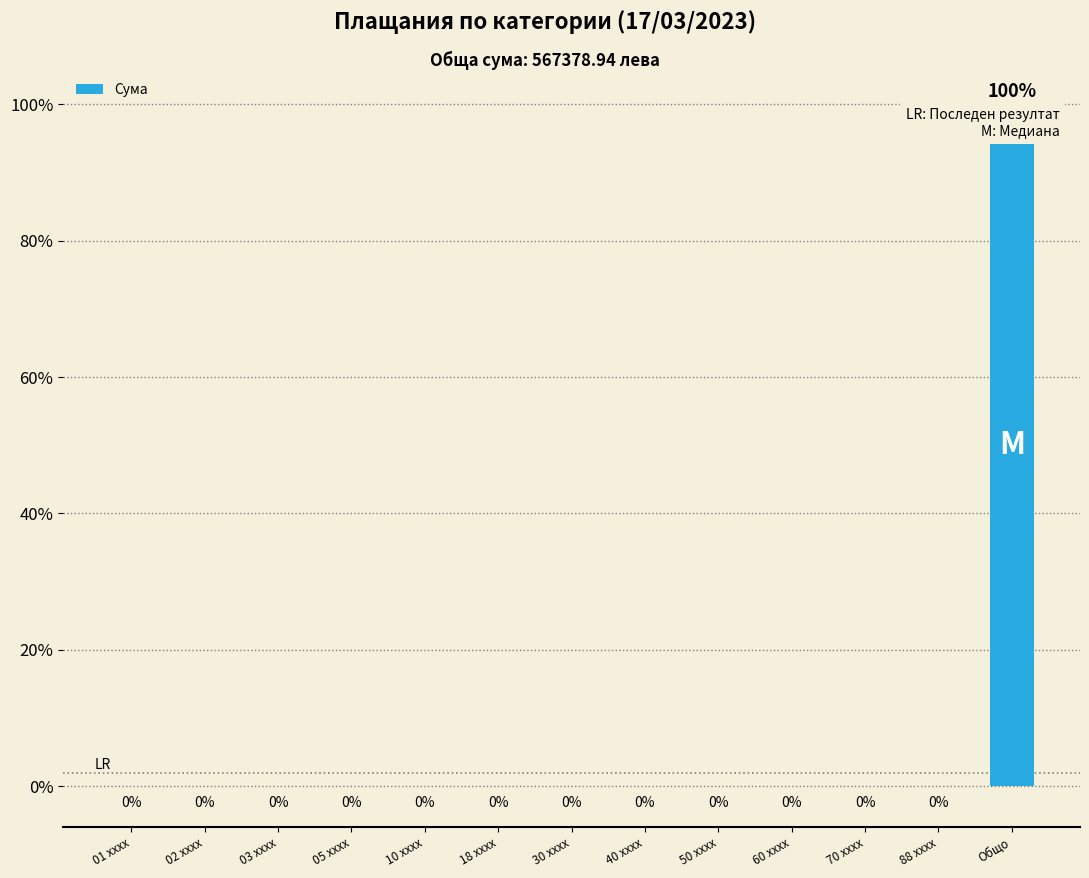

What is the maximum value shown in the chart?

100